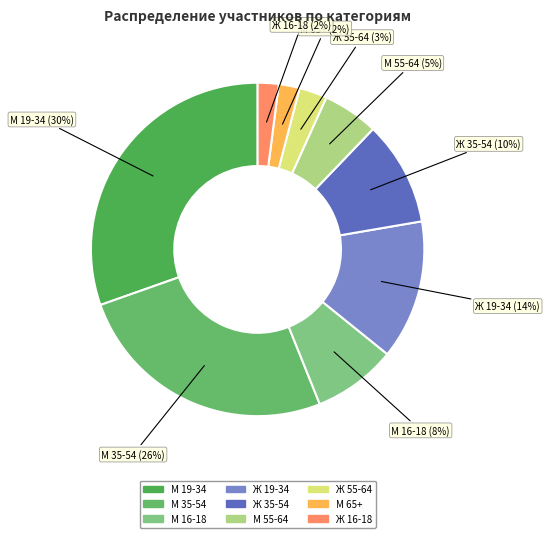

Is the sum of Ж 19-34 and М 16-18 greater than half?

No